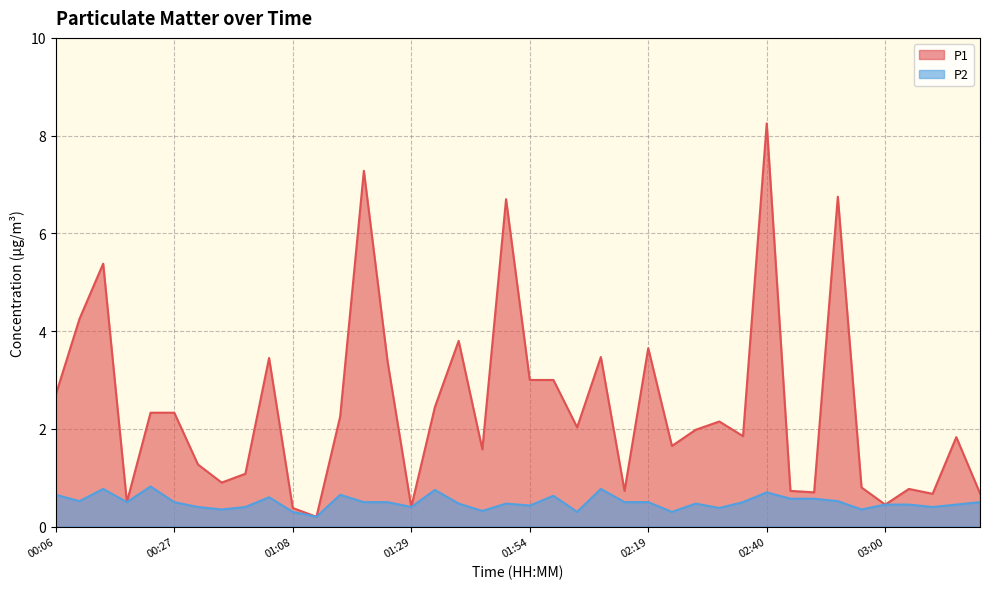

List the labels in order of P1 value, smallest first.

01:13, 01:08, 01:29, 03:00, 00:18, 03:09, 03:17, 02:48, 02:15, 02:44, 03:05, 02:56, 00:43, 00:56, 00:31, 01:46, 02:23, 03:13, 02:36, 02:27, 02:07, 02:31, 01:17, 00:23, 00:27, 01:33, 00:06, 01:54, 01:58, 01:25, 01:00, 02:11, 02:19, 01:37, 00:10, 00:14, 01:50, 02:52, 01:21, 02:40